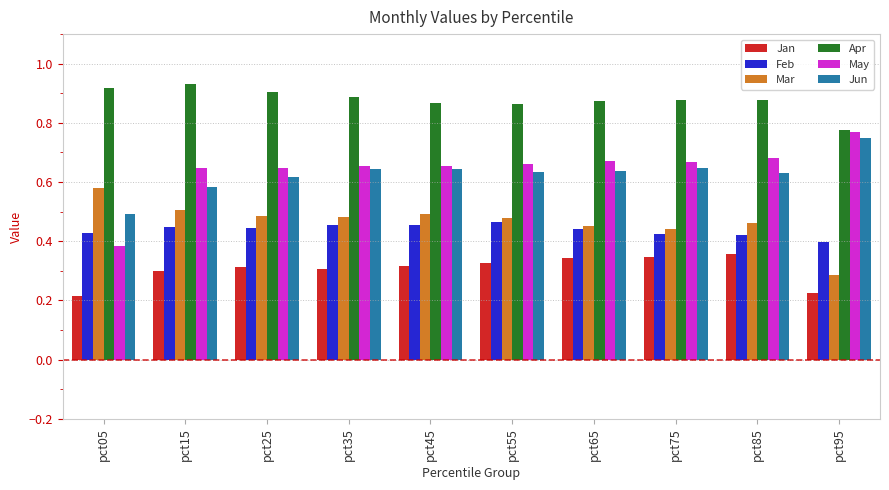

Is the value of May at pct75 greater than the value of Jun at pct85?

Yes